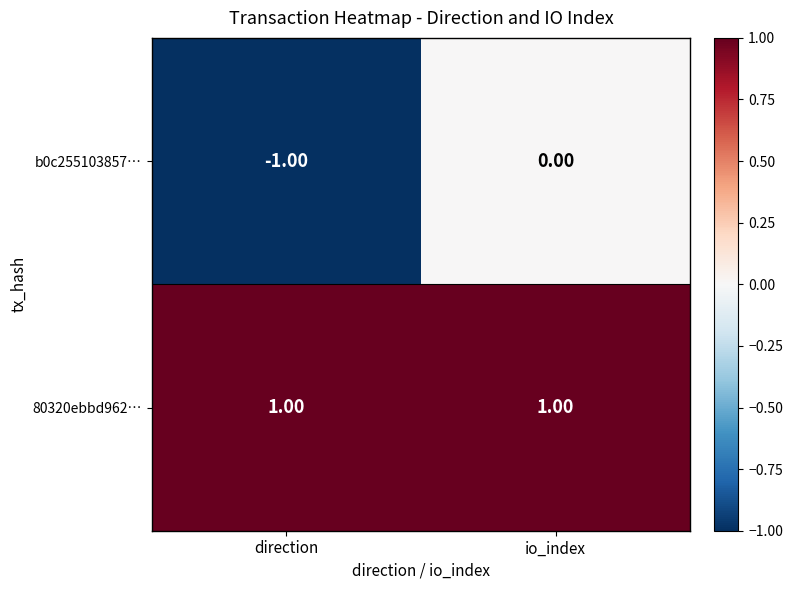

Rank the series by their average value, from highest to lowest.

80320ebbd962…, b0c255103857…